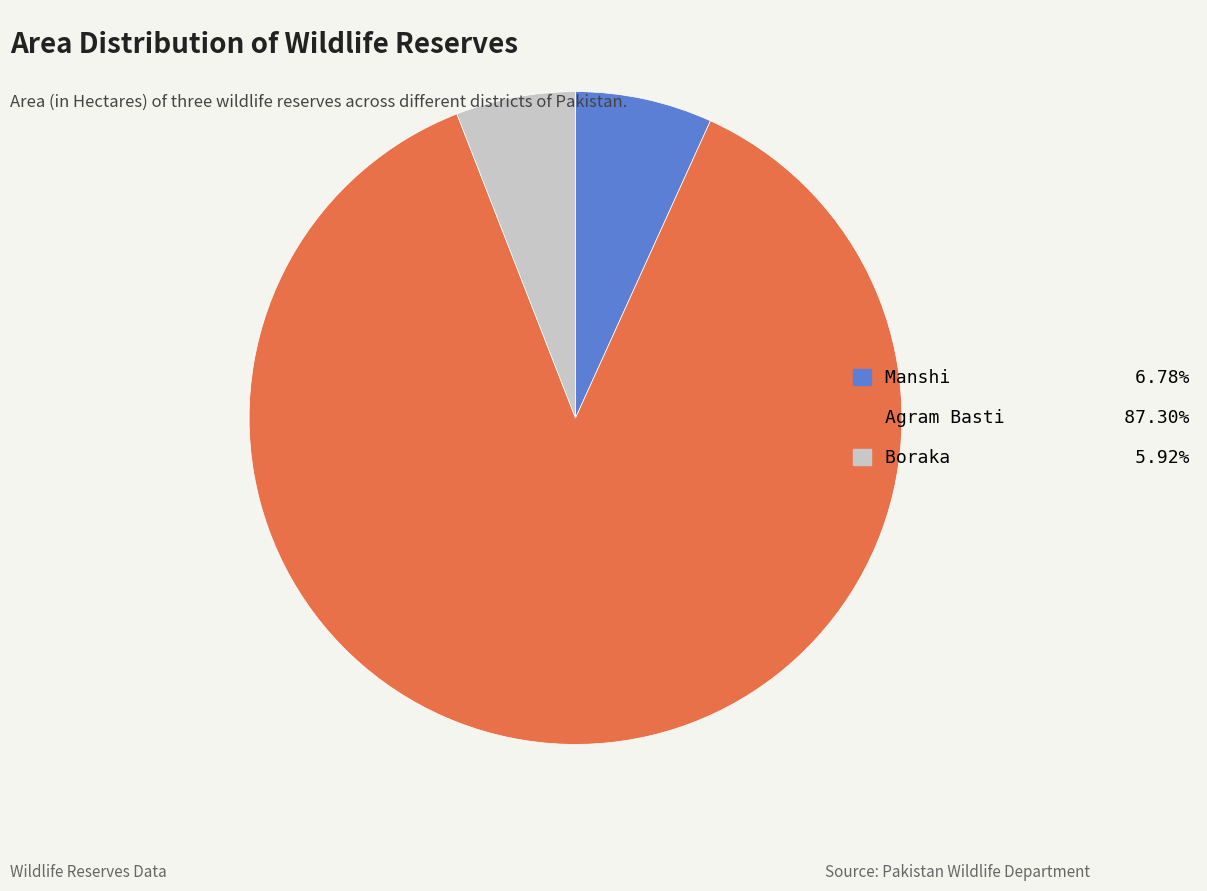

How many slices are in this pie chart?

3